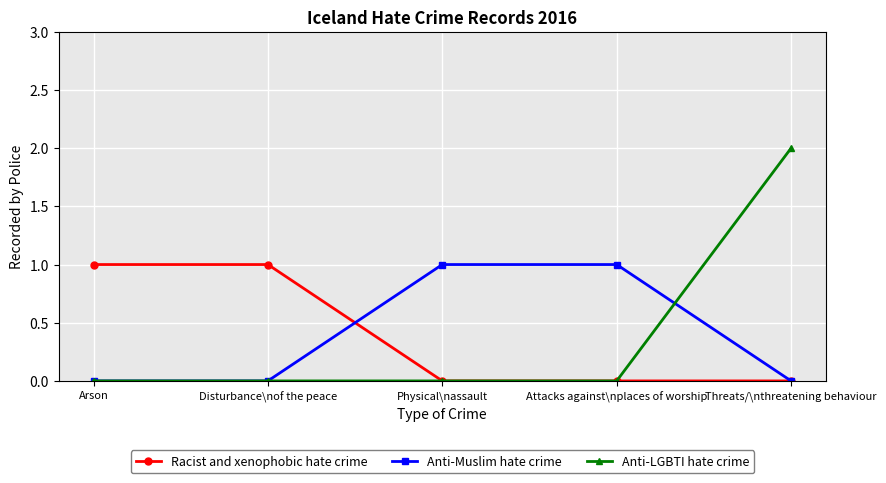

At which category does the chart reach its peak across all series?

Threats/\nthreatening behaviour